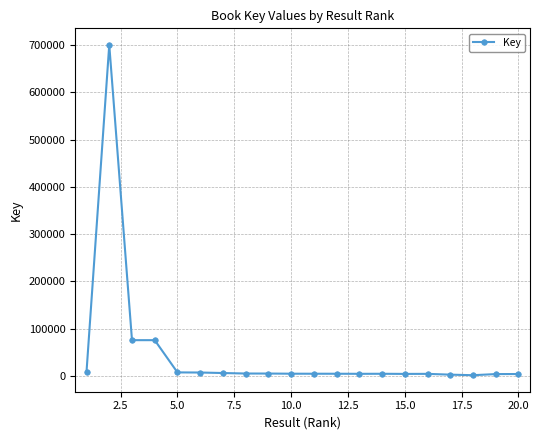

What is the smallest value displayed?

1443